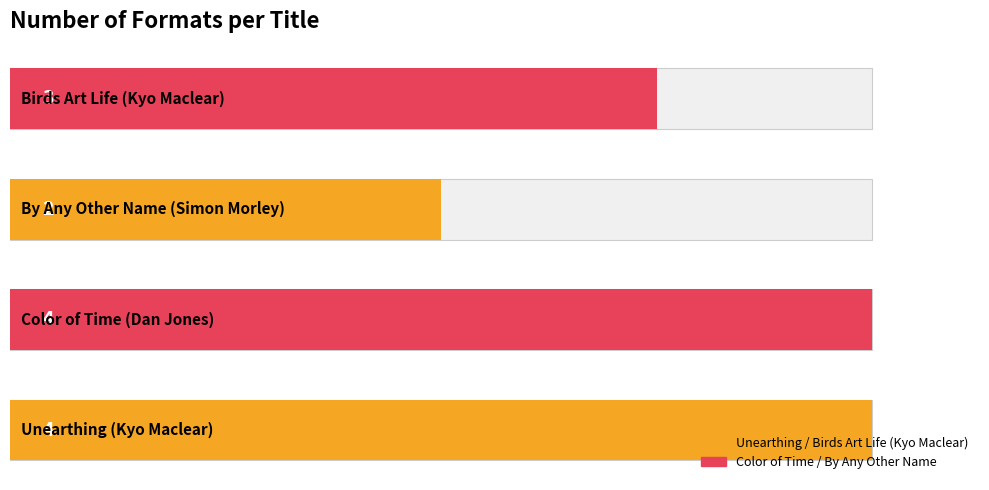

How many data points are less than 4?

2